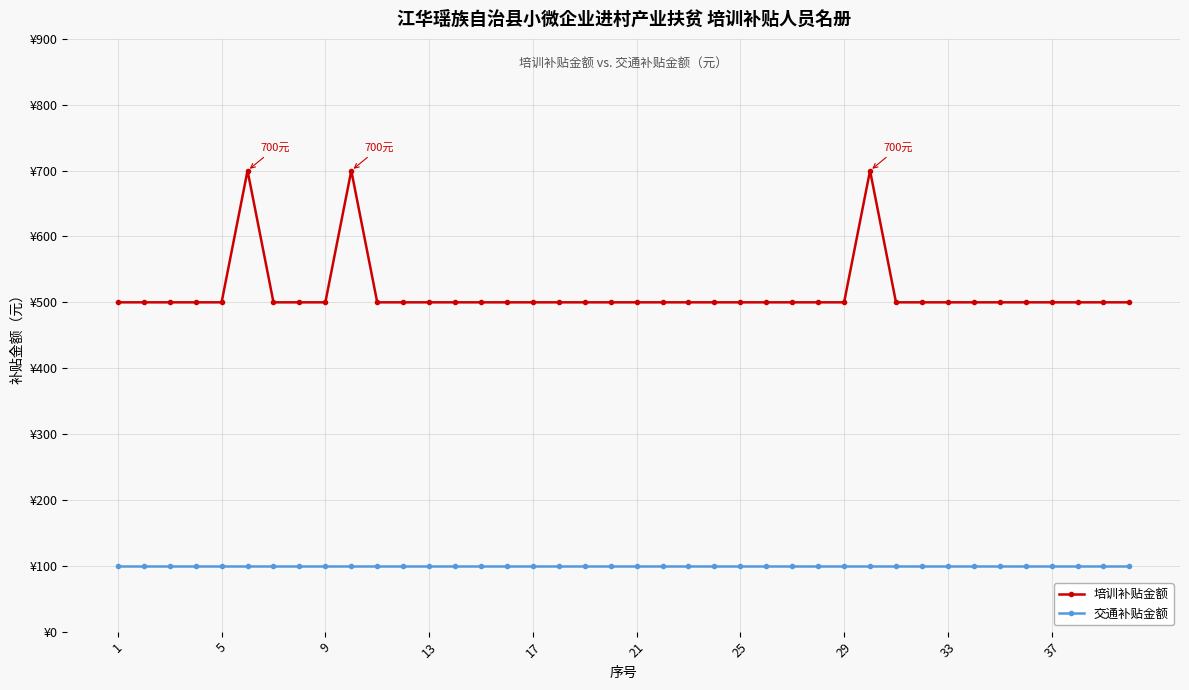

True or false: 培训补贴金额 and 交通补贴金额 intersect in this chart.

False